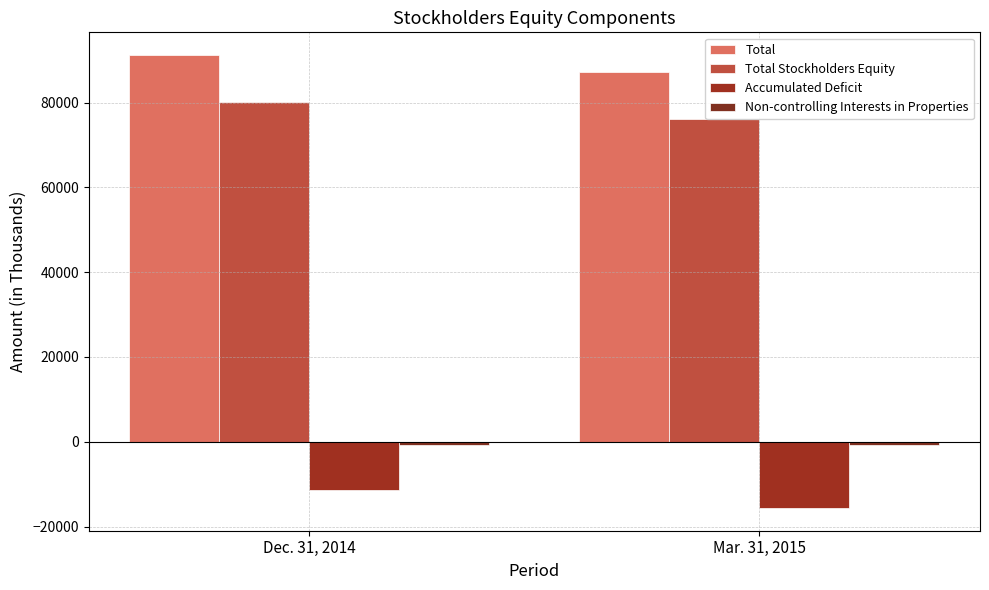

Where is Total nearest to the value 89206?

Mar. 31, 2015